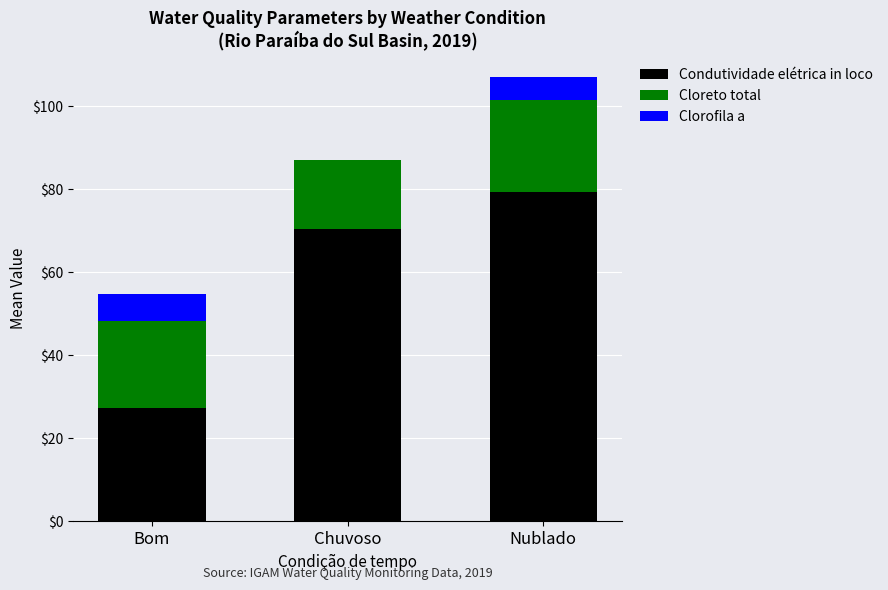

At which category is the sum across all series the highest?

Nublado